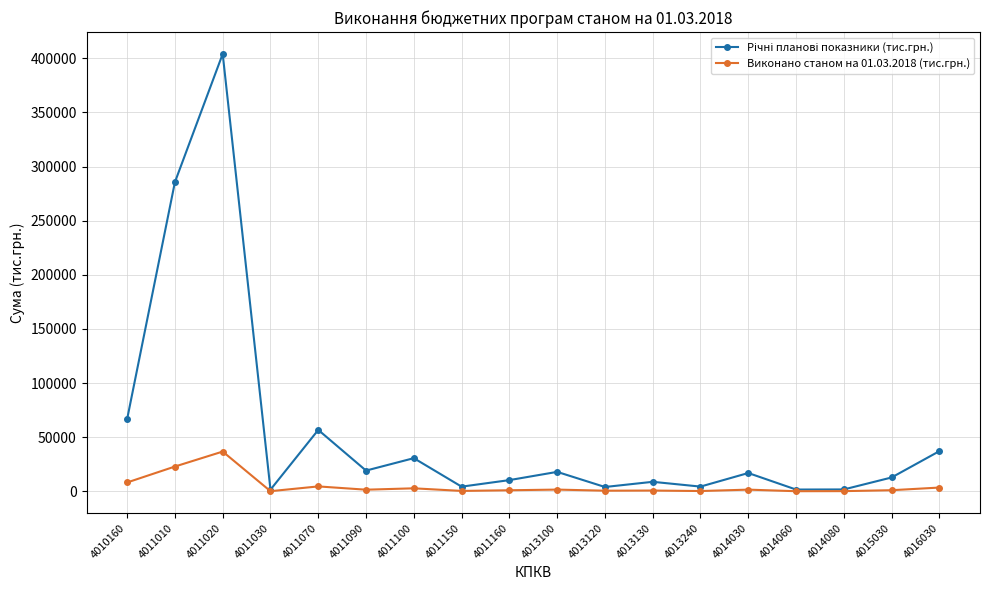

True or false: Виконано станом на 01.03.2018 (тис.грн.) has a value of 36734.2 at 4011020.

True